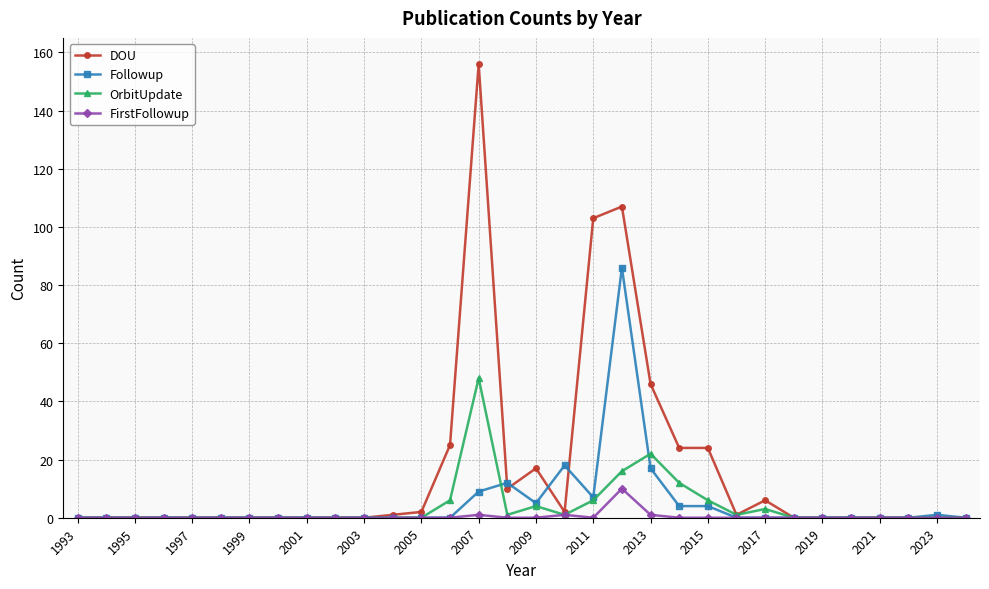

Reading left to right, what are all the values shown in this chart?

DOU: 0	0	0	0	0	0	0	0	0	0	0	1	2	25	156	10	17	2	103	107	46	24	24	1	6	0	0	0	0	0	0	0
Followup: 0	0	0	0	0	0	0	0	0	0	0	0	0	0	9	12	5	18	7	86	17	4	4	0	0	0	0	0	0	0	1	0
OrbitUpdate: 0	0	0	0	0	0	0	0	0	0	0	0	0	6	48	1	4	1	6	16	22	12	6	1	3	0	0	0	0	0	0	0
FirstFollowup: 0	0	0	0	0	0	0	0	0	0	0	0	0	0	1	0	0	1	0	10	1	0	0	0	0	0	0	0	0	0	0	0